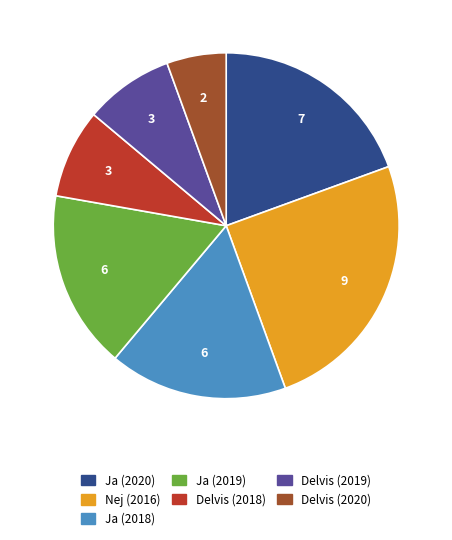

Which category has the smallest portion of the pie?

Delvis (2020)